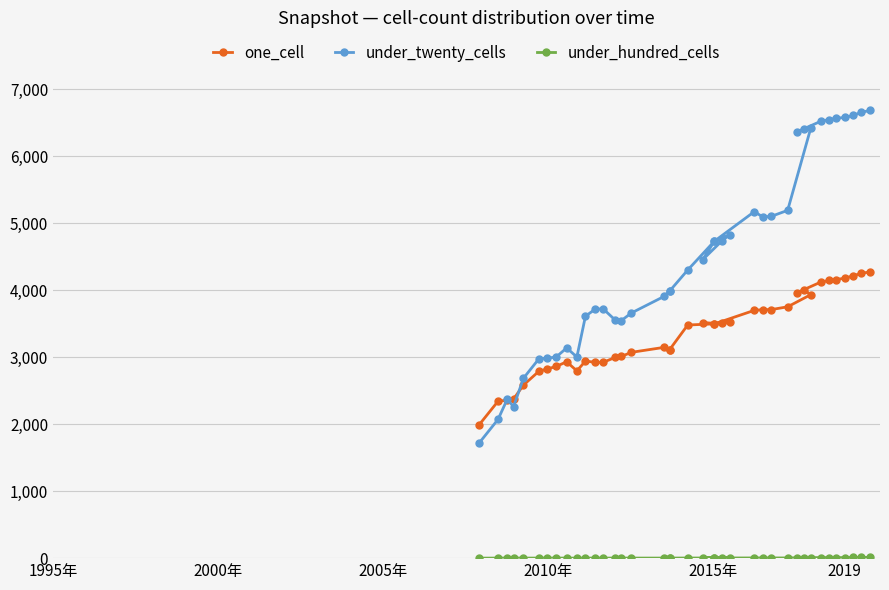

Which series has the largest range (max minus min)?

under_twenty_cells